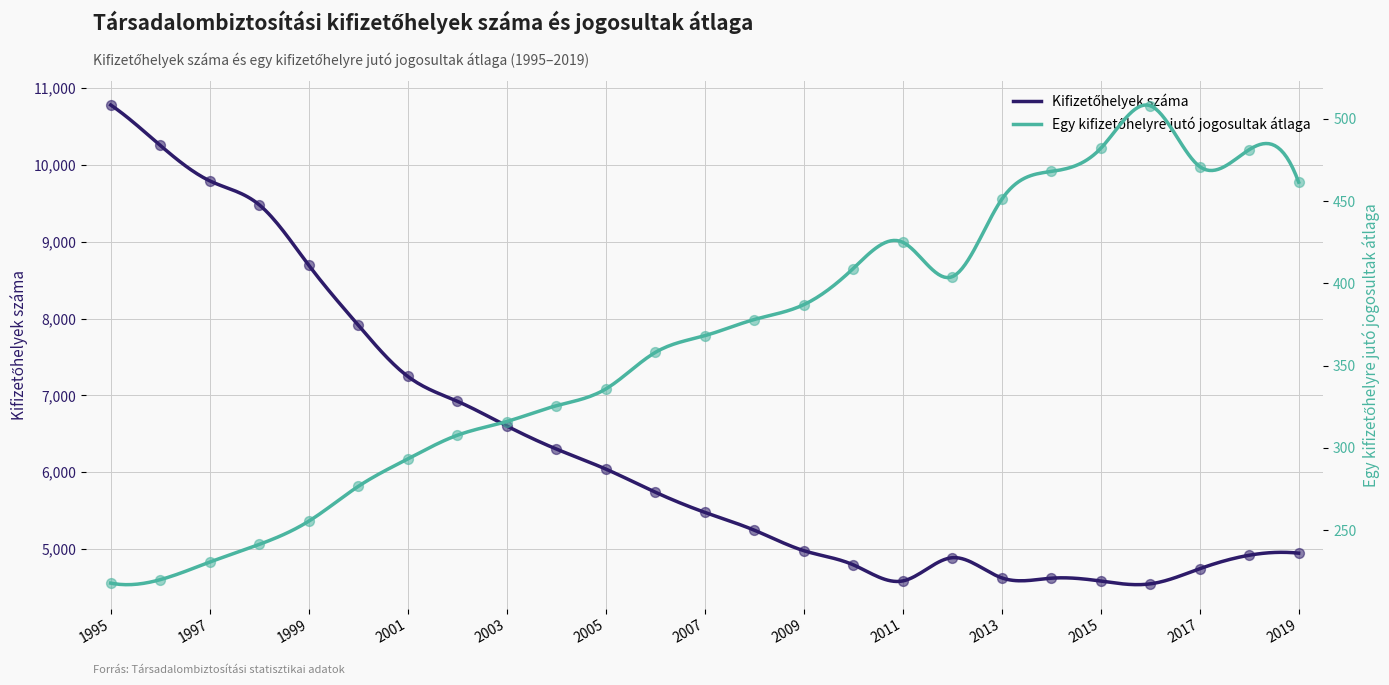

Which series has the largest total across all categories?

Kifizetőhelyek száma